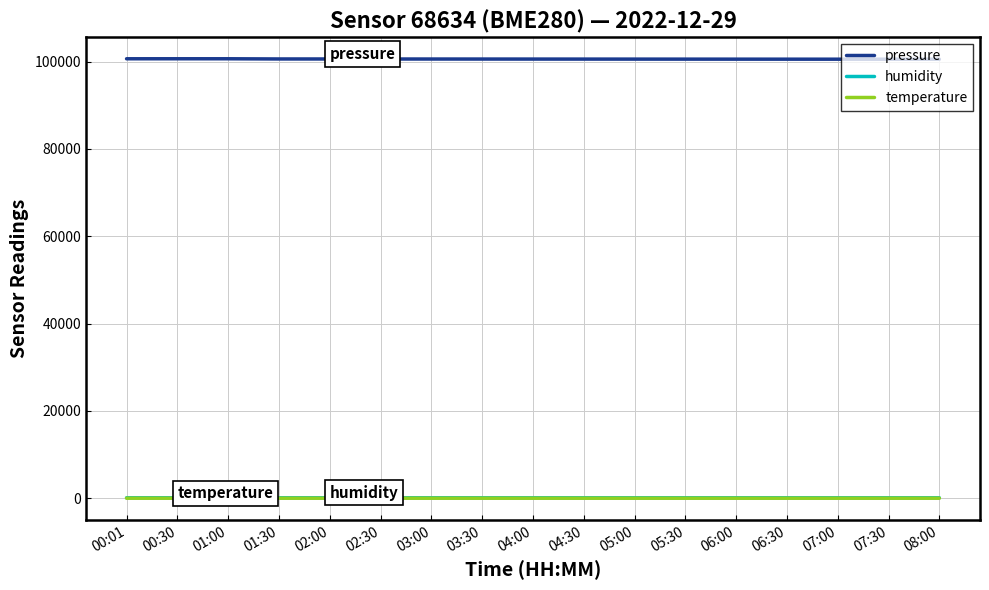

Is it true that pressure equals 29629.2 at 00:01?

False